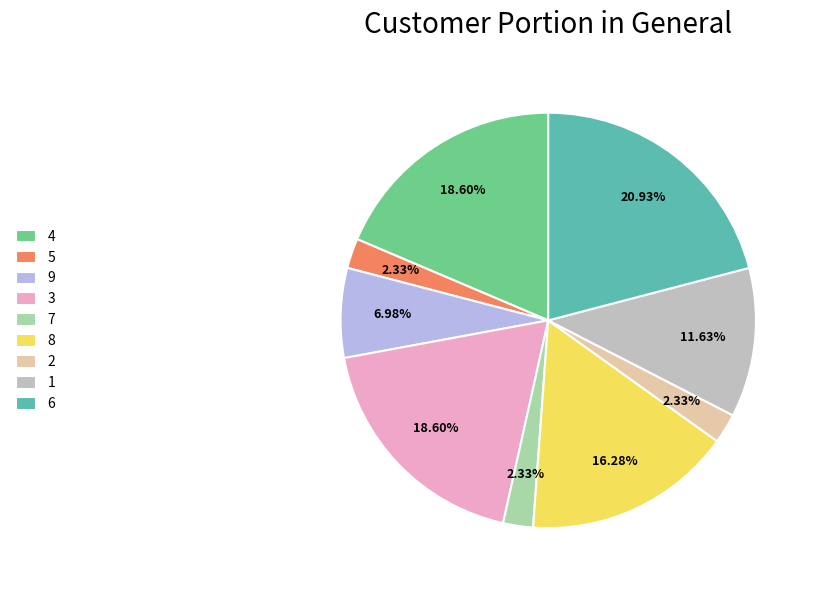

Do 2 and 1 together represent more than half of the pie?

No